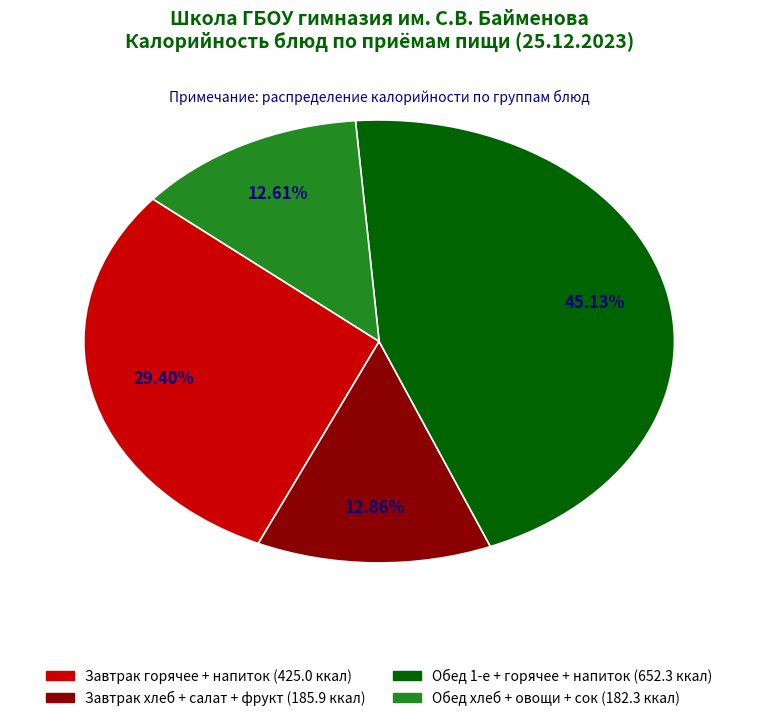

Does any single category account for the majority?

No